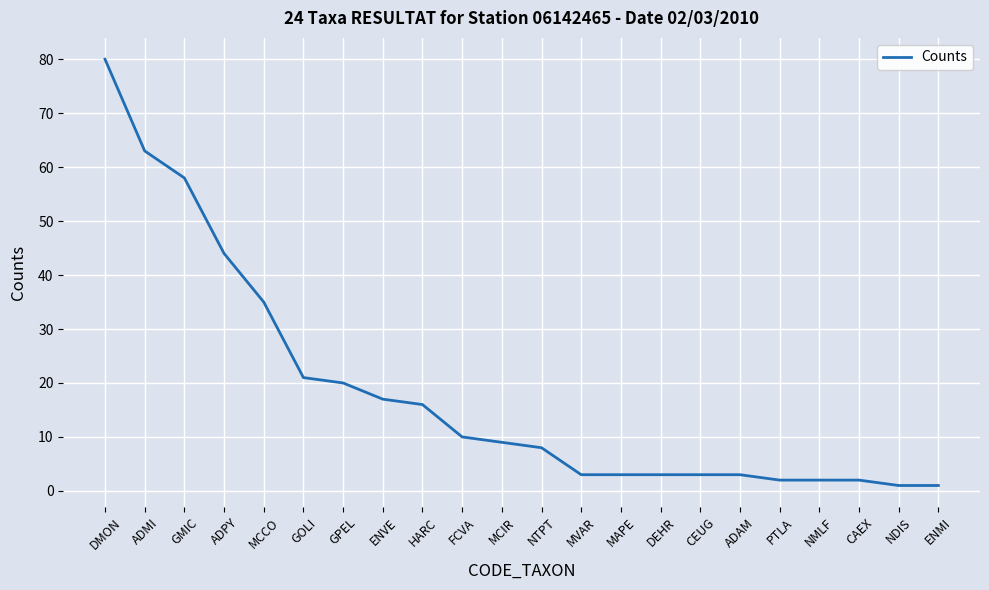

The value at MCIR is 9. True or false?

True